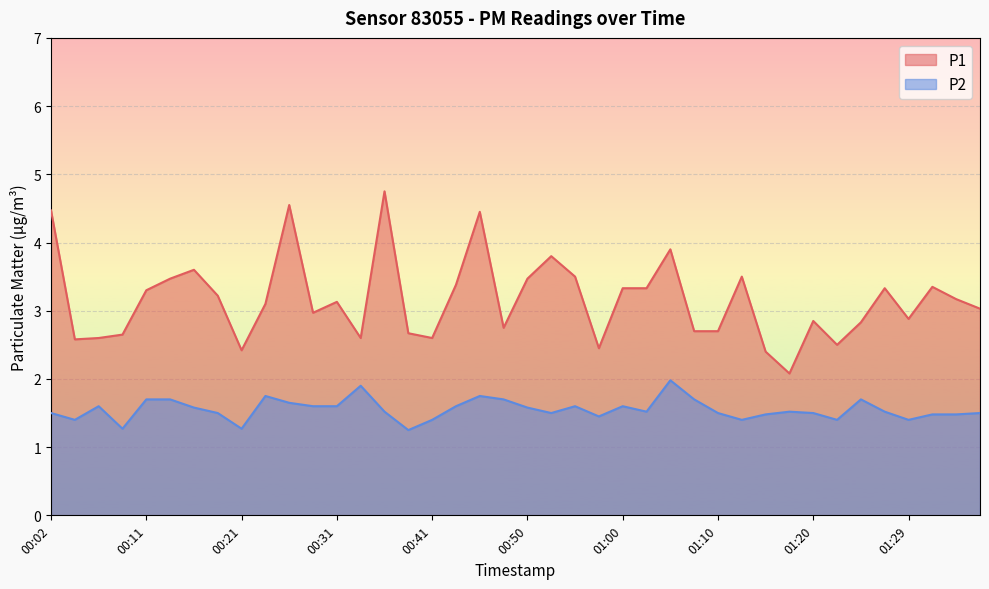

At which label is P1 closest to 3?

00:28